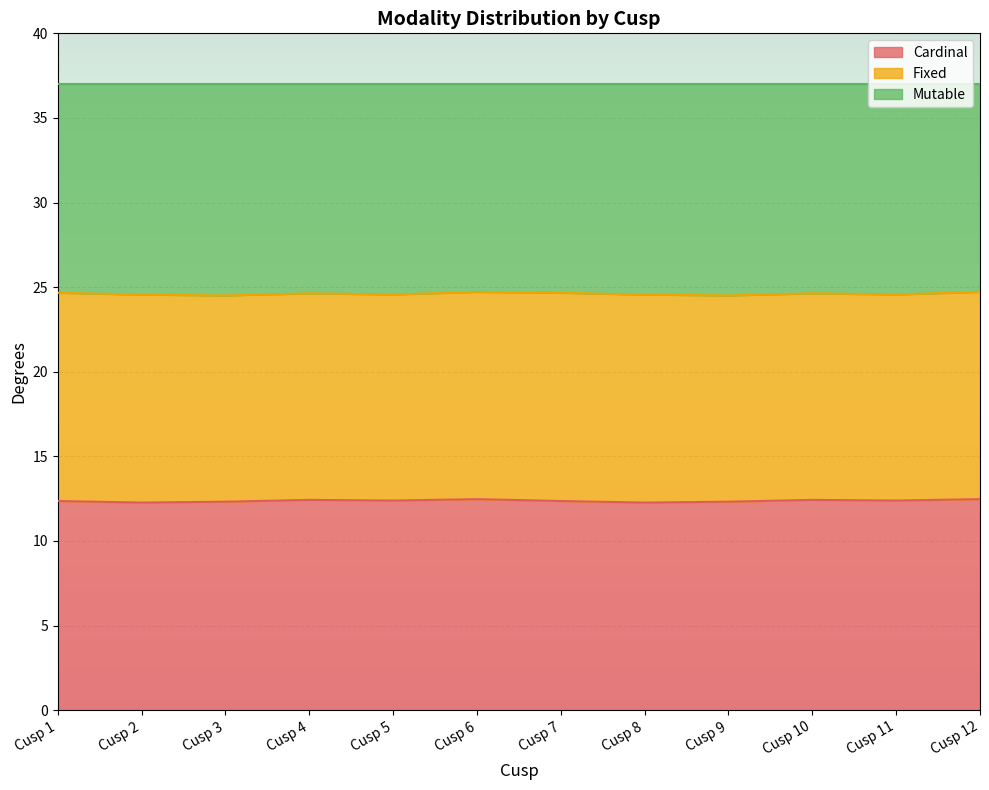

True or false: Cardinal has a value of 12.4 at Cusp 4.

True